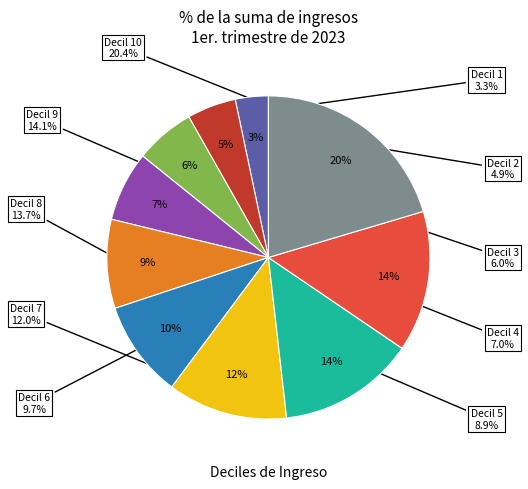

Does any single category account for the majority?

No